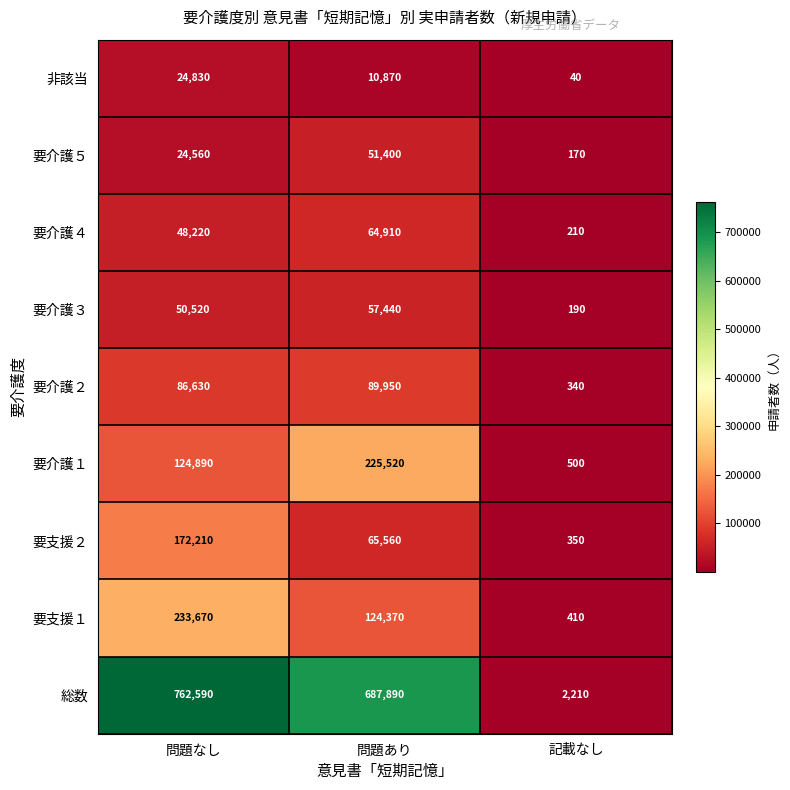

Reading left to right, transcribe all the data shown in this chart.

非該当: 24830	10870	40
要介護５: 24560	51400	170
要介護４: 48220	64910	210
要介護３: 50520	57440	190
要介護２: 86630	89950	340
要介護１: 124890	225520	500
要支援２: 172210	65560	350
要支援１: 233670	124370	410
総数: 762590	687890	2210